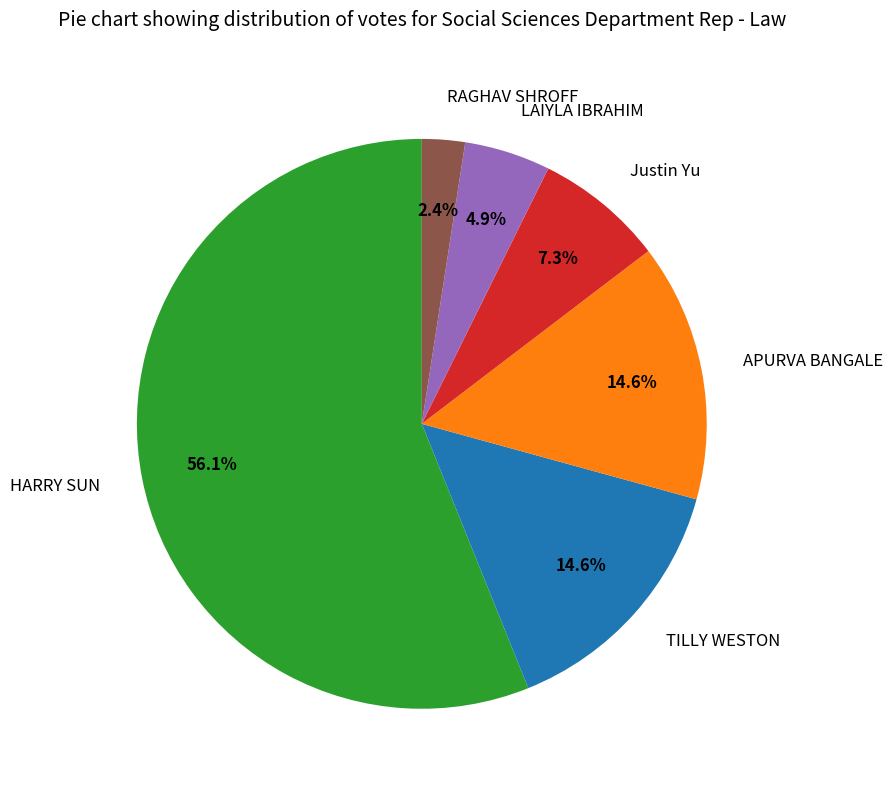

What is the largest slice in the pie chart?

HARRY SUN